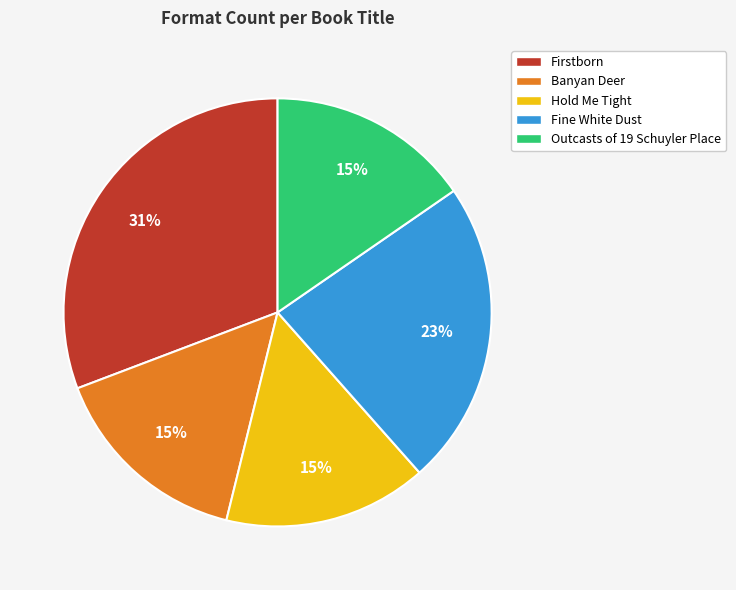

Is there any slice that represents more than half of the pie?

No